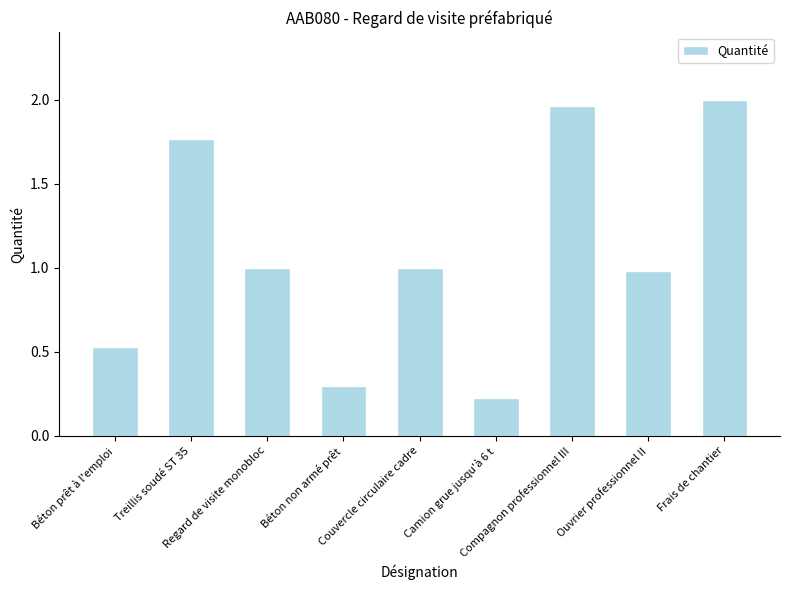

What is the average value?

1.1